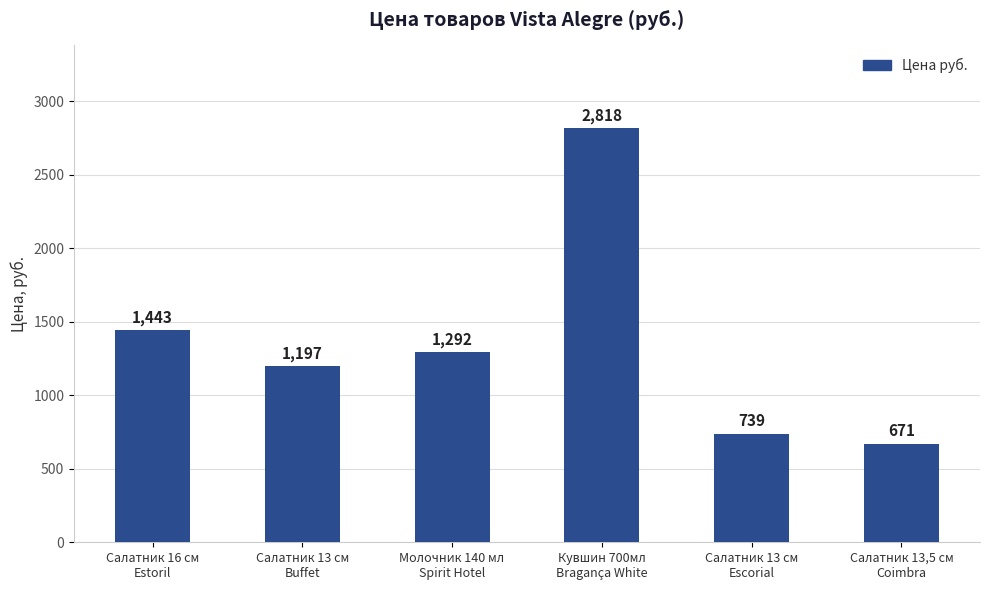

The chart shows a value of 447 at Салатник 13 см
Buffet. True or false?

False